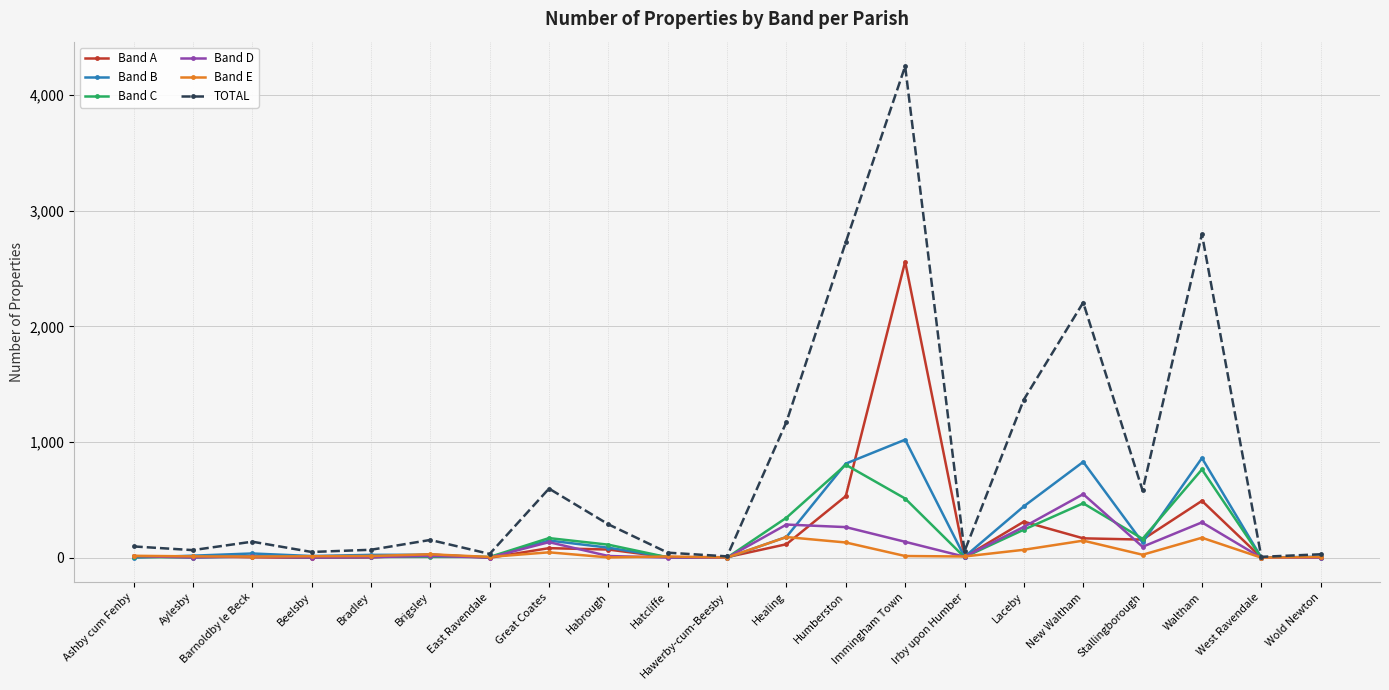

True or false: Band B has more than 1 interior local peaks.

True